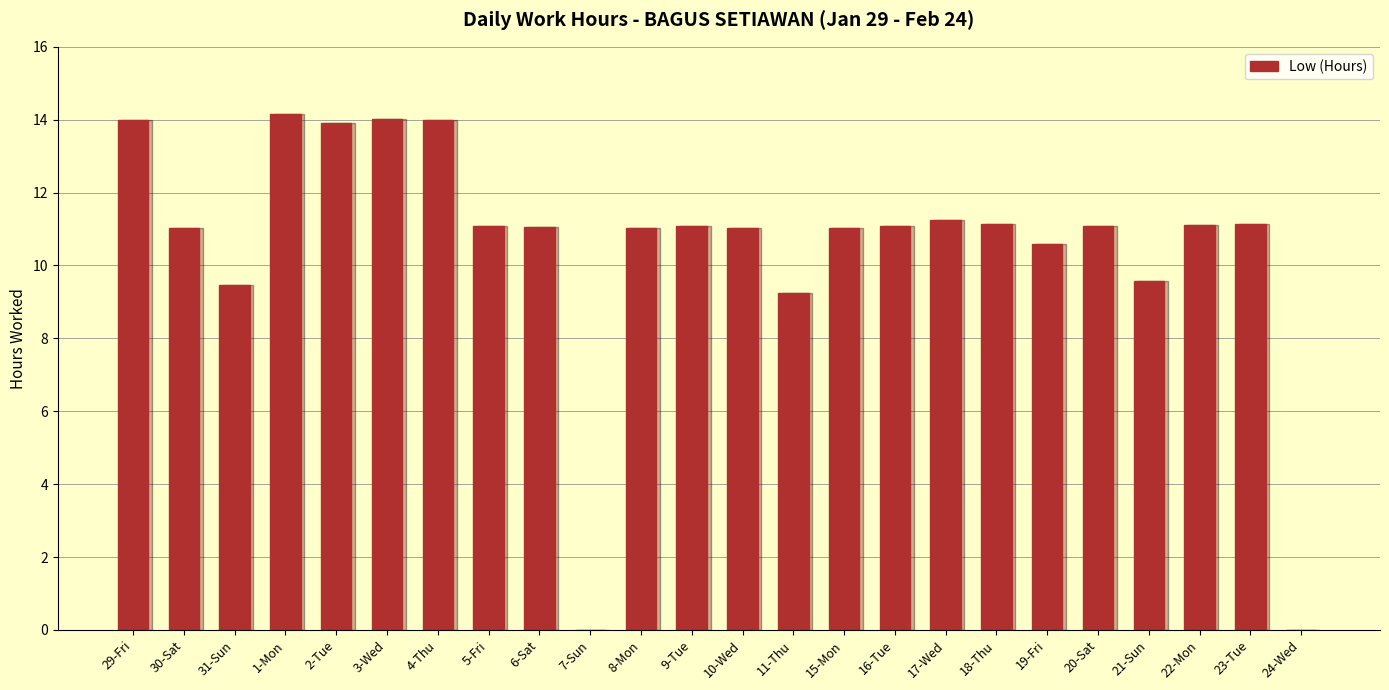

What value does the data have at 8-Mon?

11.0